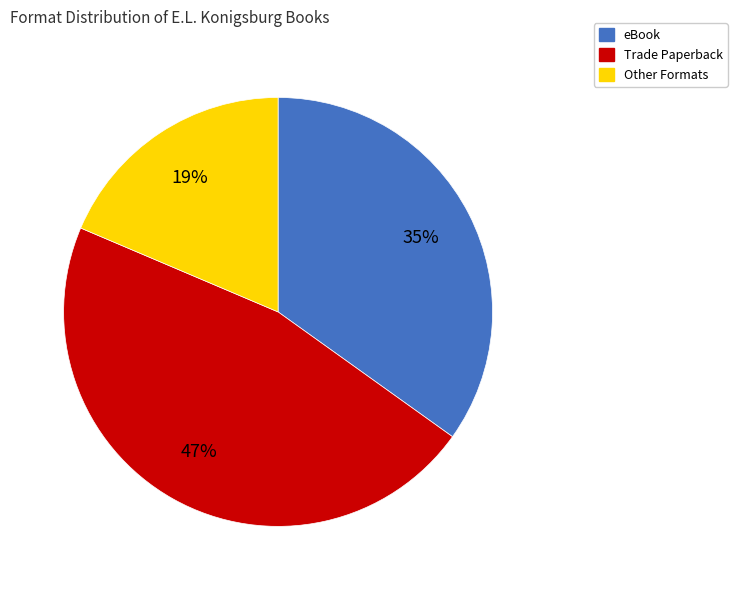

To the nearest percent, what is the combined percentage of eBook and Trade Paperback?

81%